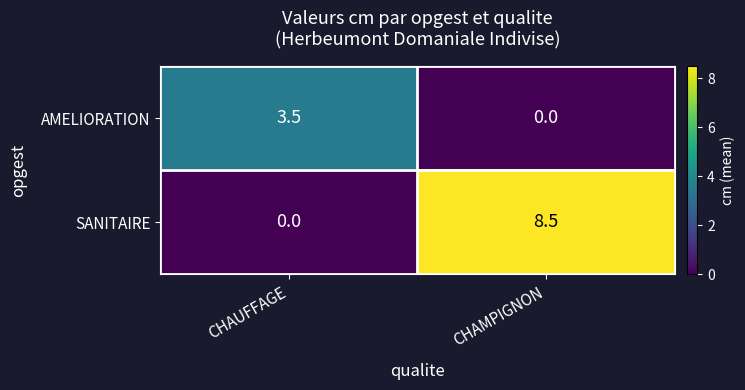

What is the sum of all AMELIORATION values?

3.5